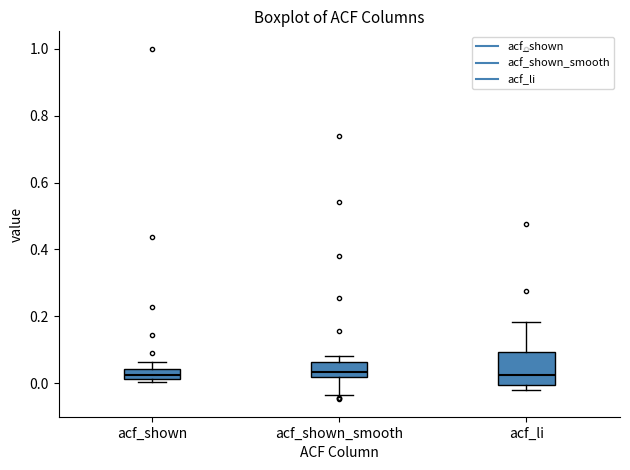

Where is the lower edge of the box for acf_shown_smooth on the y-axis? The values are not printed on the chart, so give them approximately, as read against the axis.

0.02